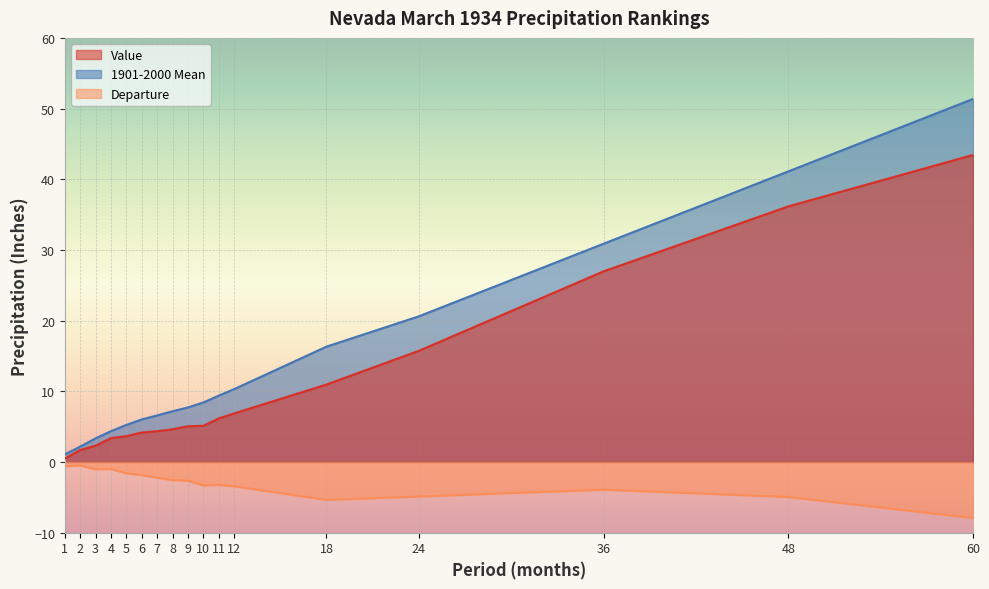

How many data points in Departure are less than -2?

11